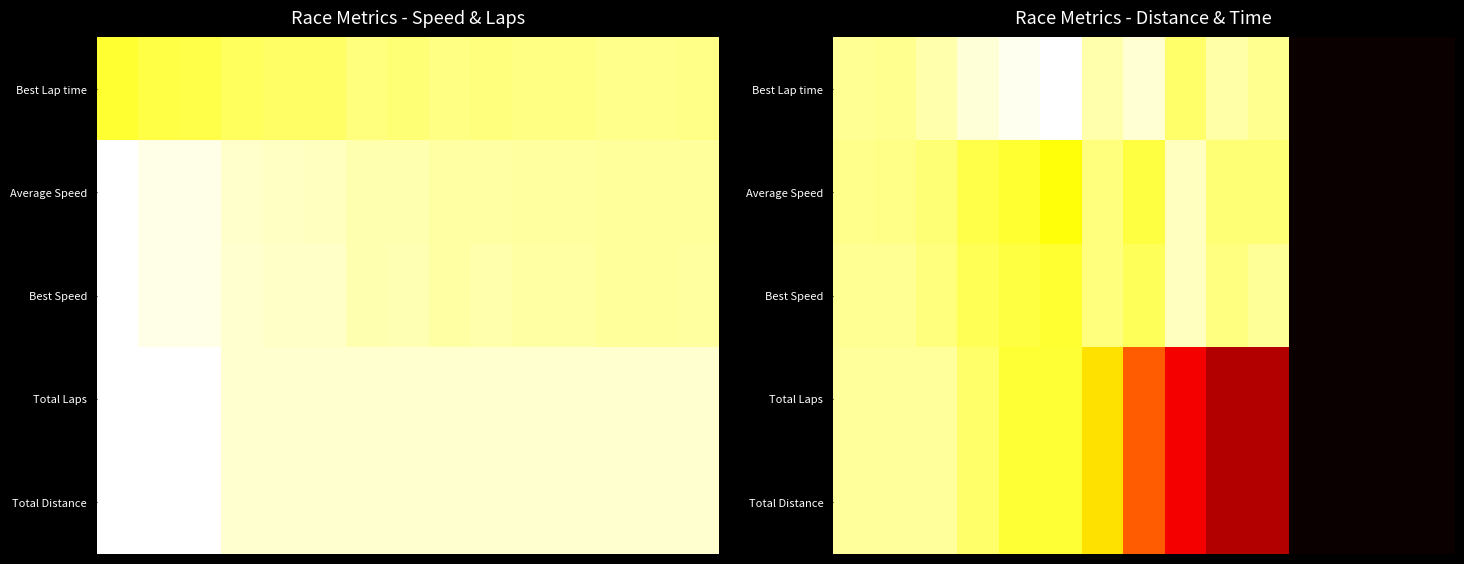

How many distinct data groups are displayed?

5